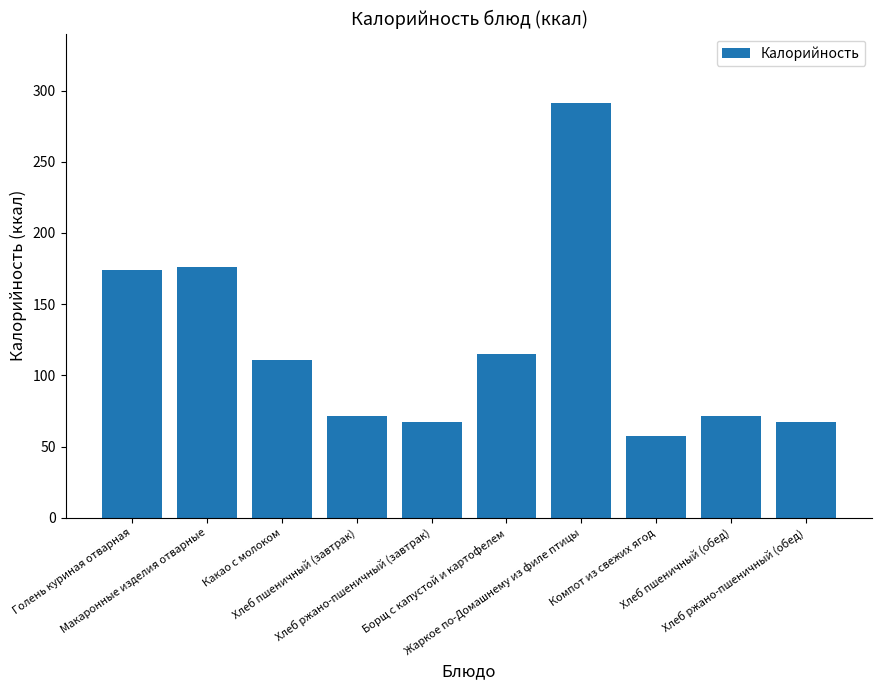

At which label does the data first exceed 110?

Голень куриная отварная